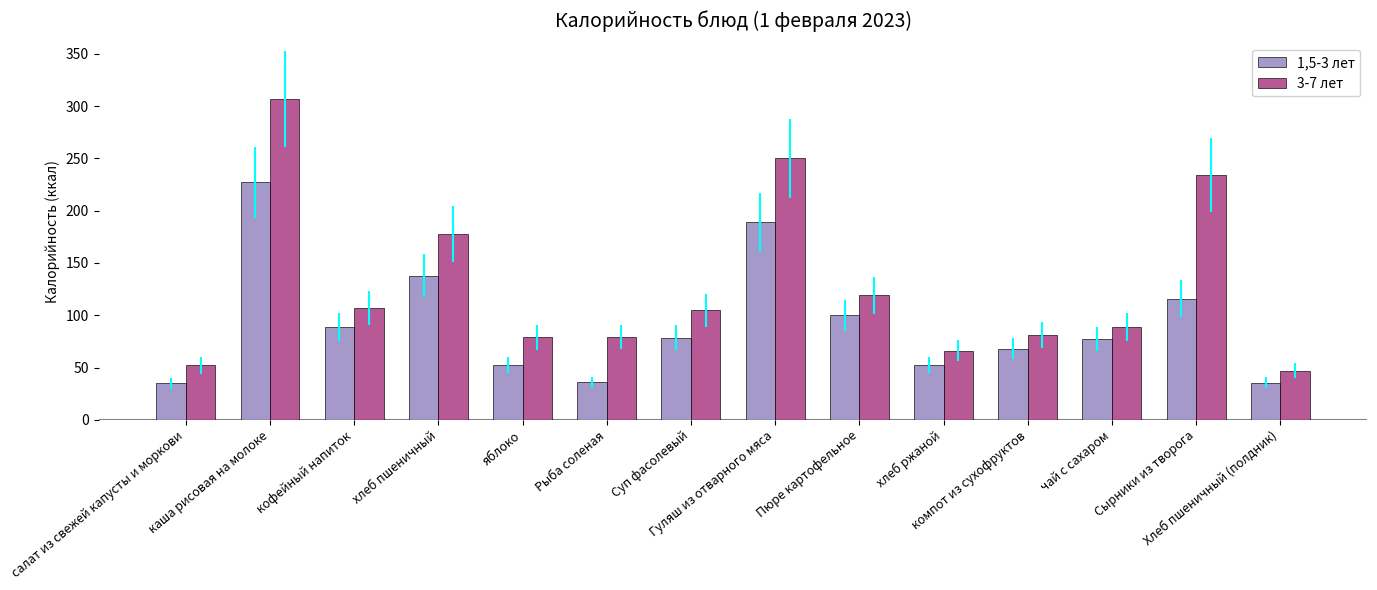

At which category is the sum across all series the highest?

каша рисовая на молоке